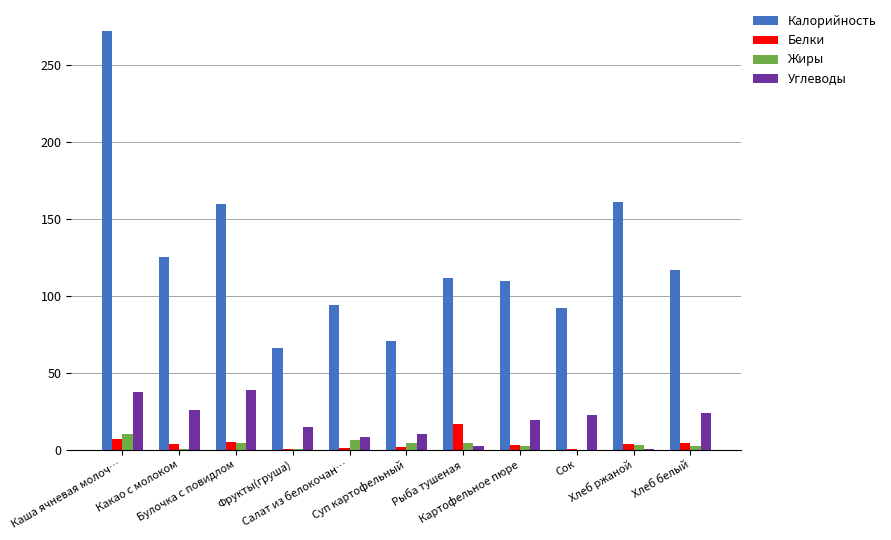

What is the highest value of the Калорийность series?

272.4